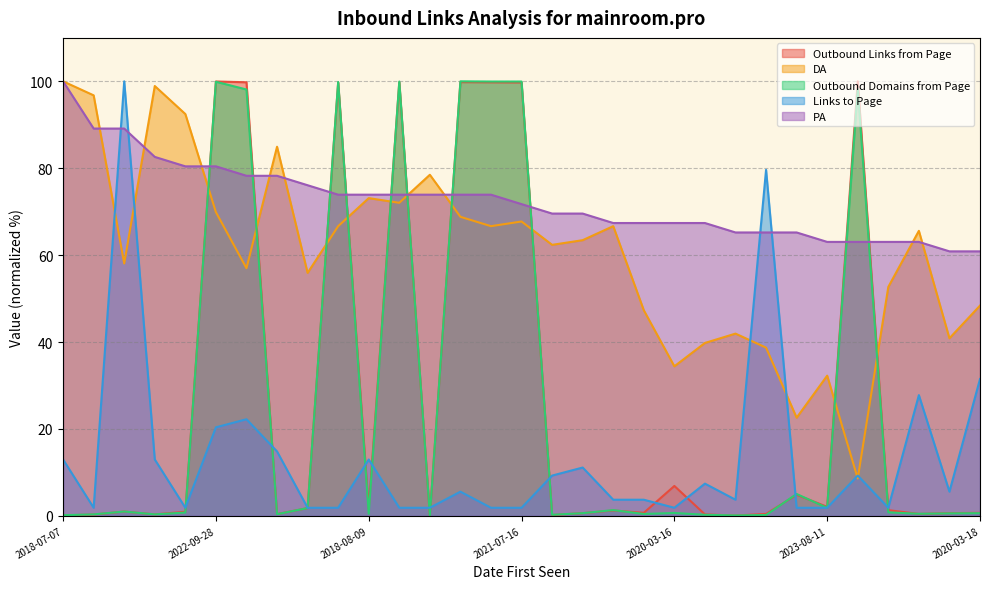

What are all the series names shown in the legend?

Outbound Links from Page, DA, Outbound Domains from Page, Links to Page, PA